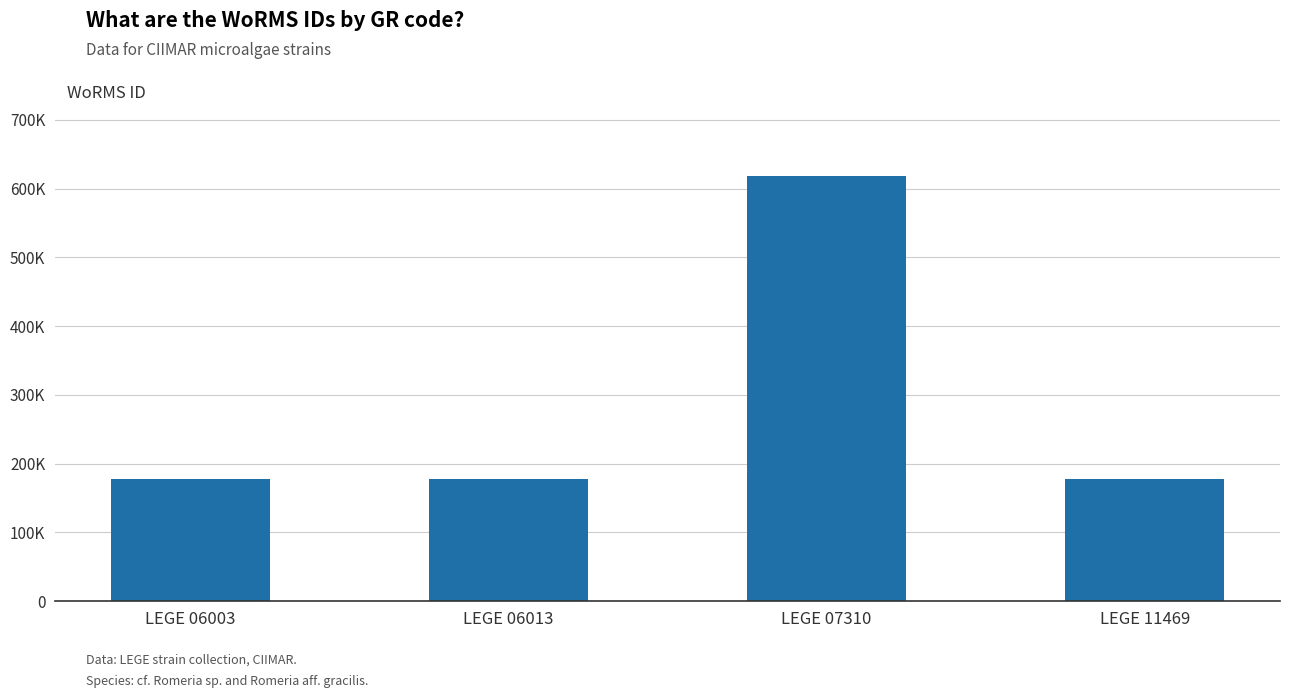

List the labels in order of value, largest first.

LEGE 07310, LEGE 06003, LEGE 06013, LEGE 11469